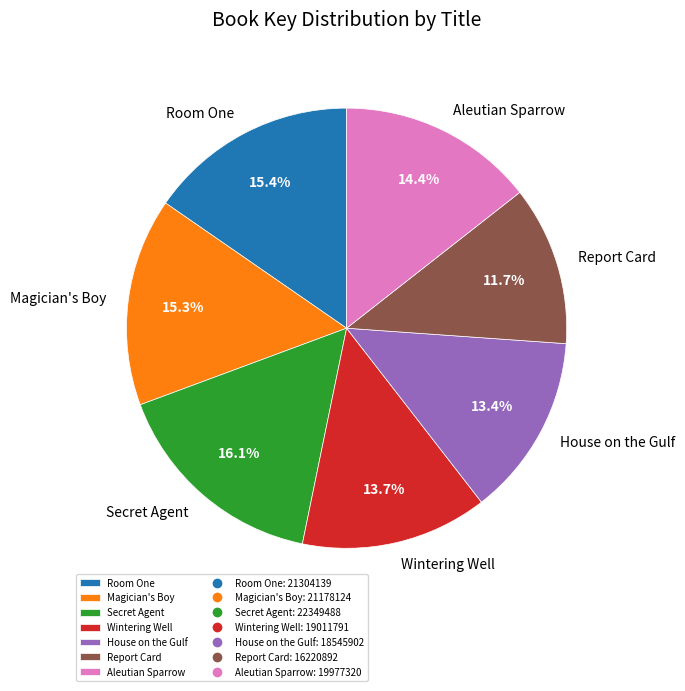

Is Secret Agent the majority of the pie?

No